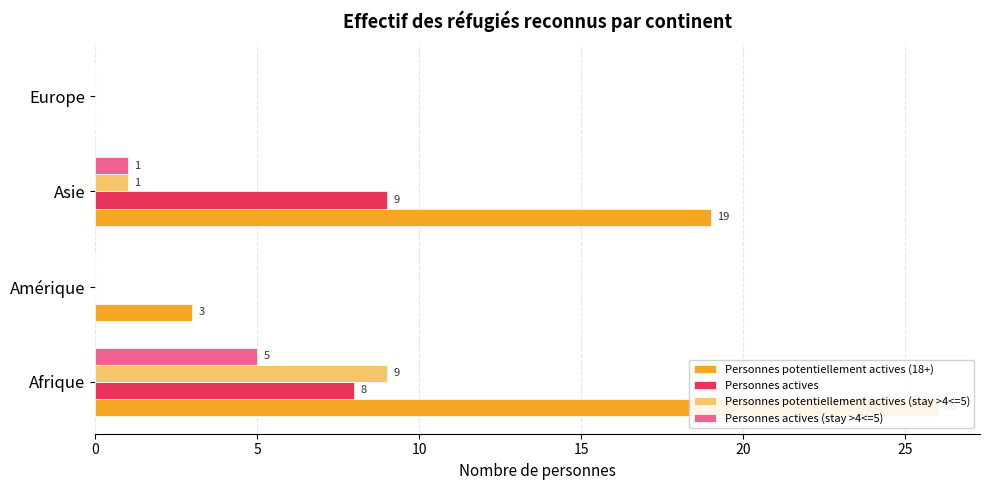

List the series in order of their peak value, lowest first.

Personnes actives (stay >4<=5), Personnes actives, Personnes potentiellement actives (stay >4<=5), Personnes potentiellement actives (18+)